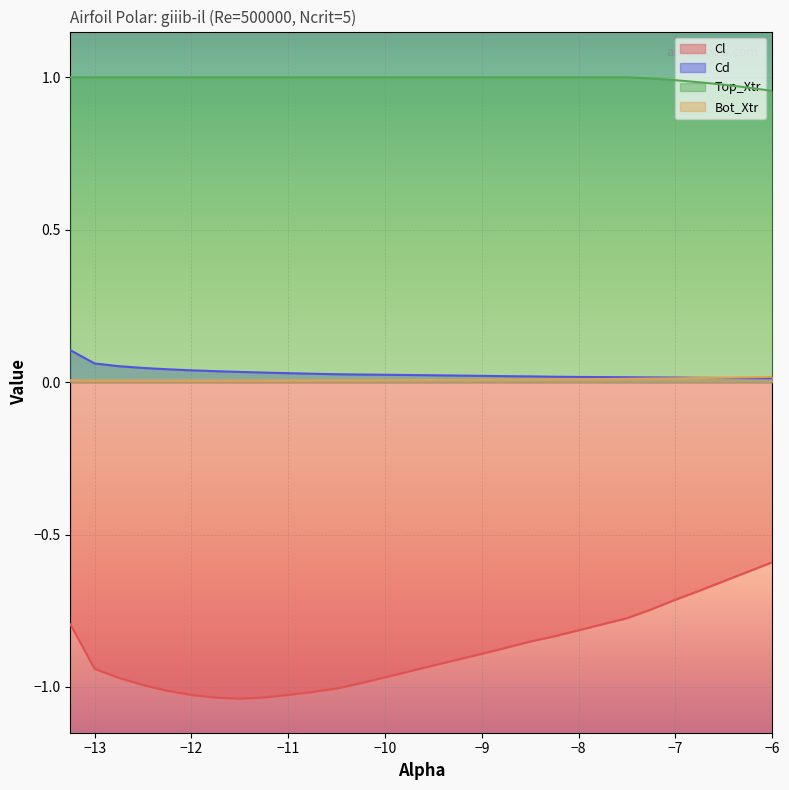

List the labels in order of Top_Xtr value, smallest first.

-6.0, -6.25, -6.5, -6.75, -7.0, -7.25, -13.25, -13.0, -12.75, -12.5, -12.25, -12.0, -11.75, -11.5, -11.25, -11.0, -10.75, -10.5, -10.25, -10.0, -9.75, -9.5, -9.25, -9.0, -8.75, -8.5, -8.25, -8.0, -7.75, -7.5